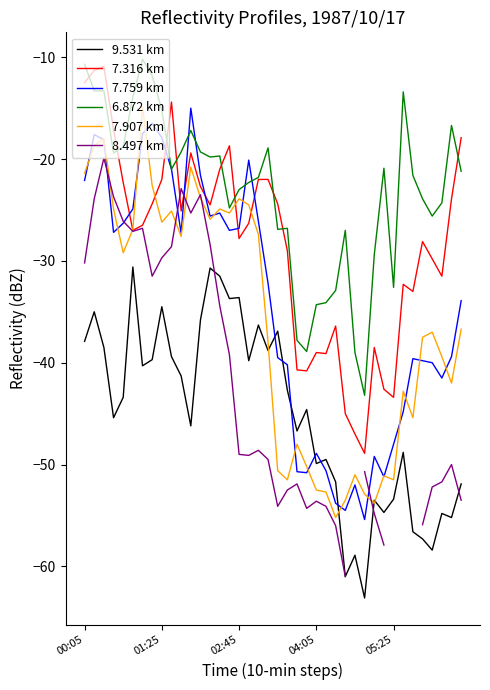

What is the minimum value shown in the chart?

-63.1